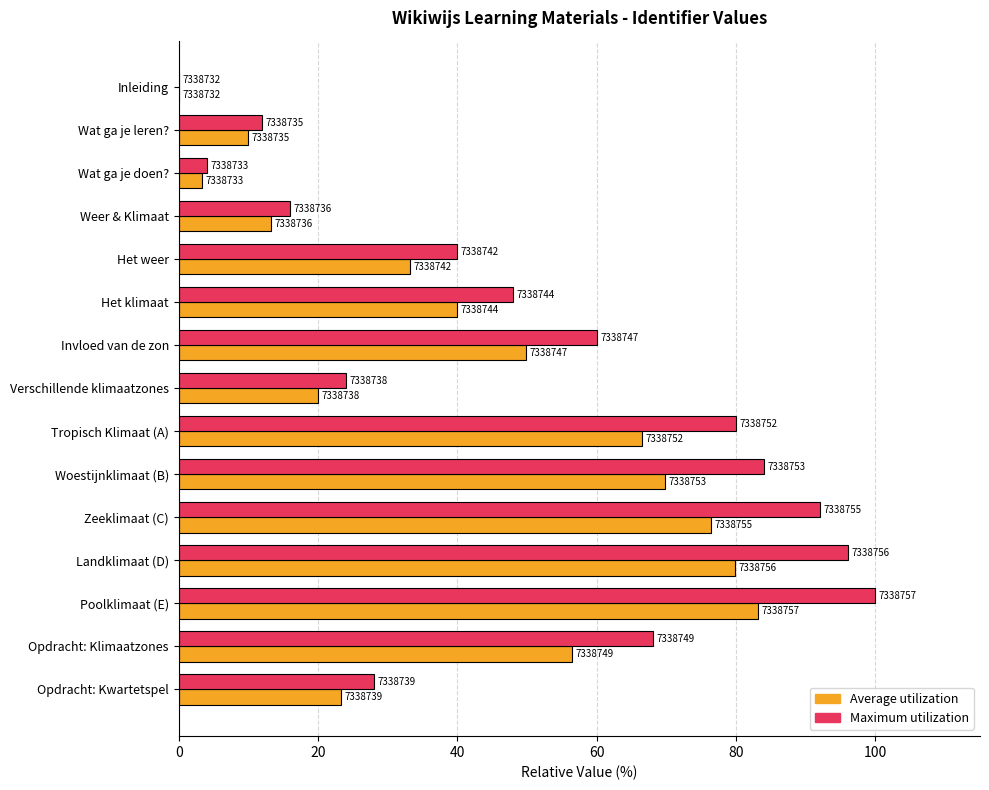

What are all the series names shown in the legend?

Average utilization, Maximum utilization